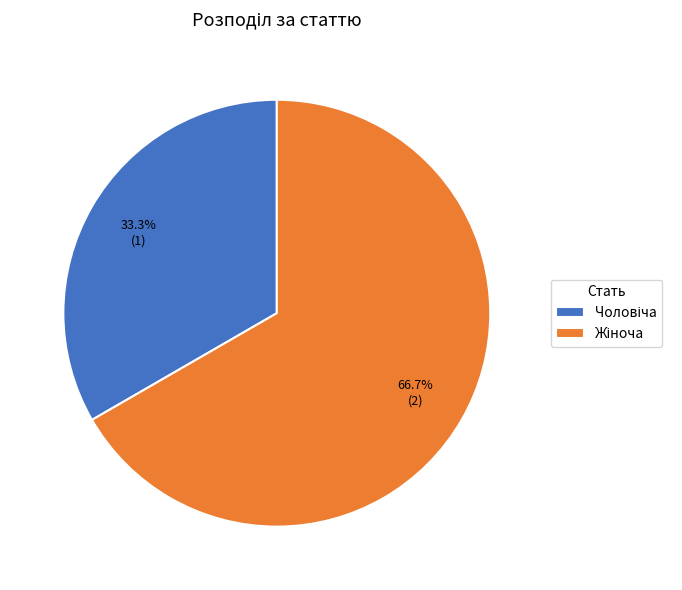

Is there any slice that represents more than half of the pie?

Yes